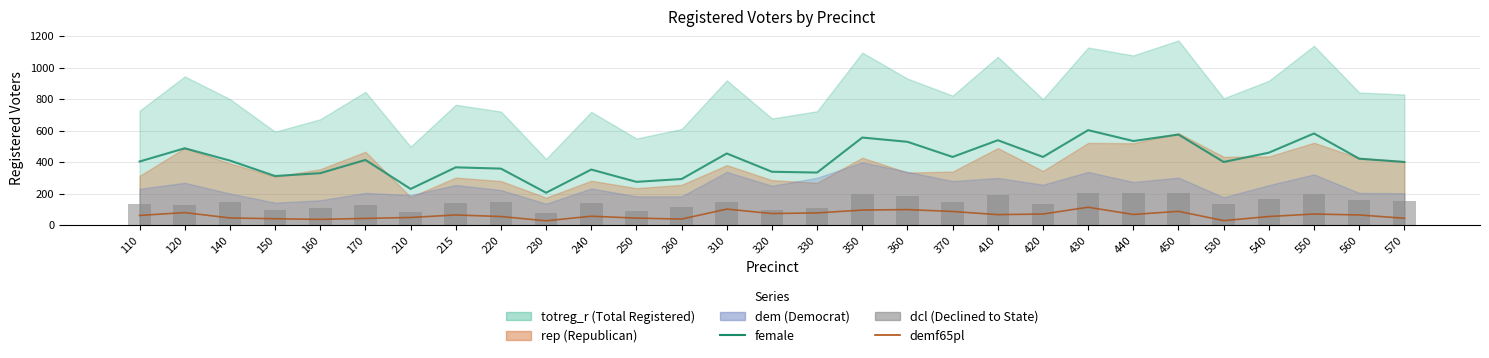

Does the chart contain stacked bars?

No